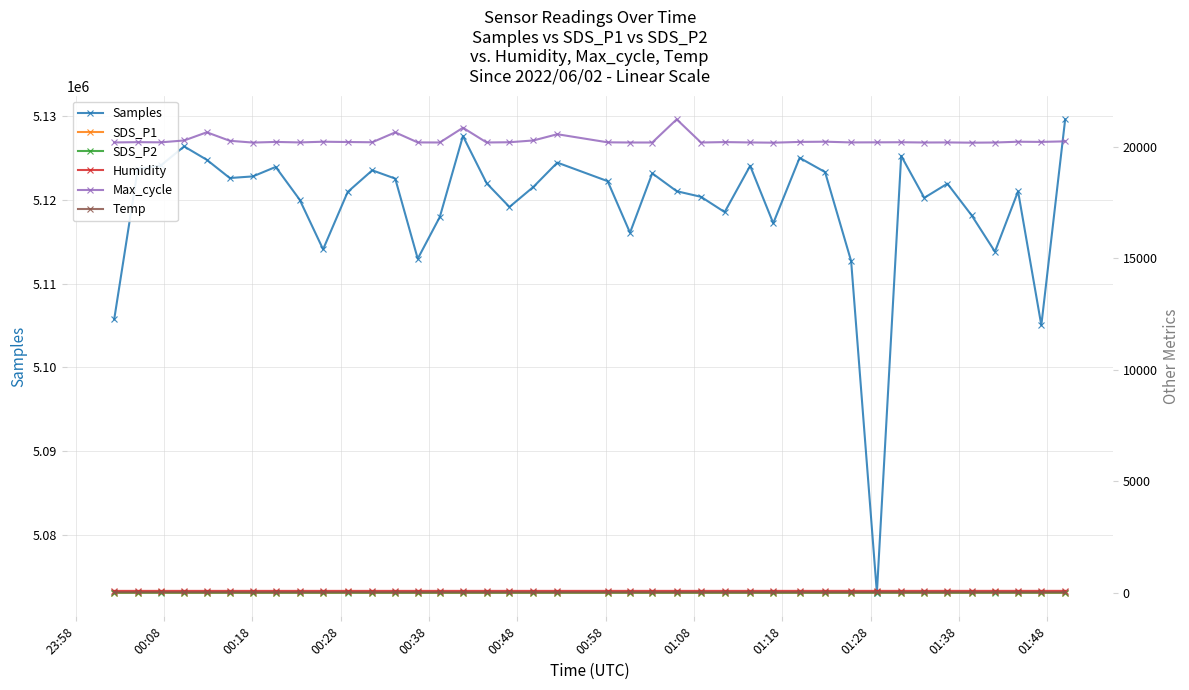

What is the maximum value for Humidity?

84.9